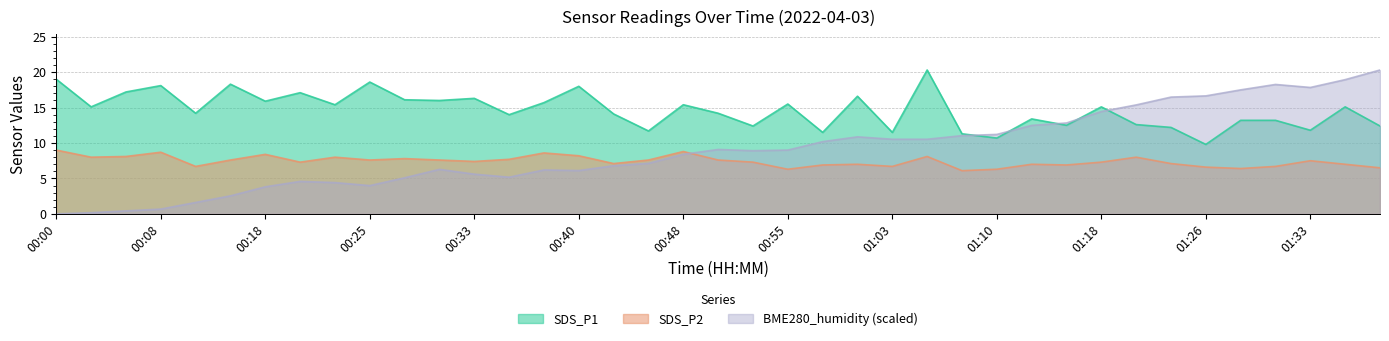

In SDS_P1, how many points are higher than both neighbors (excluding endpoints)?

13